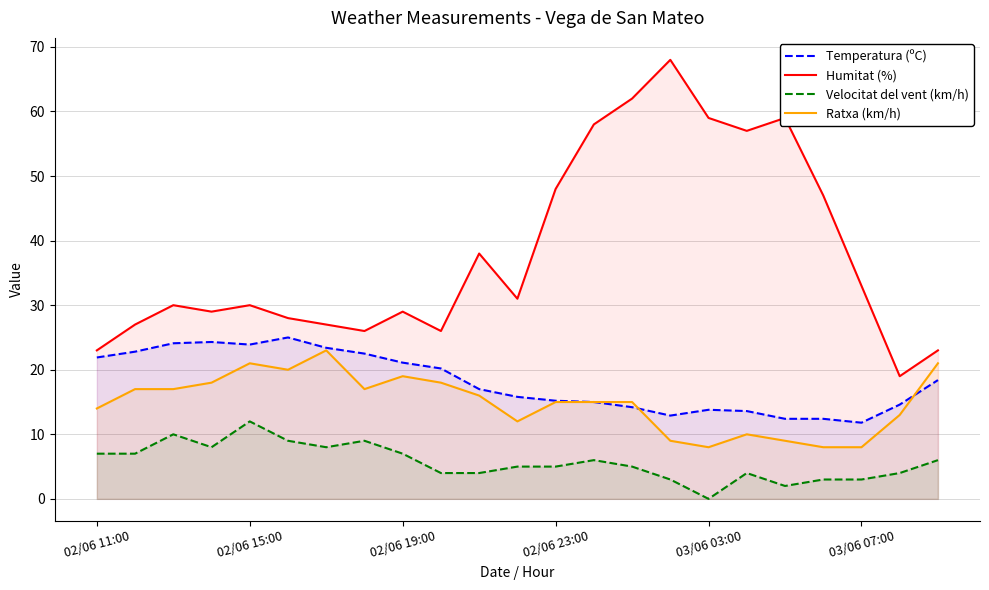

What is the value of the Temperatura (ºC) point at the 3rd from the left?

24.1